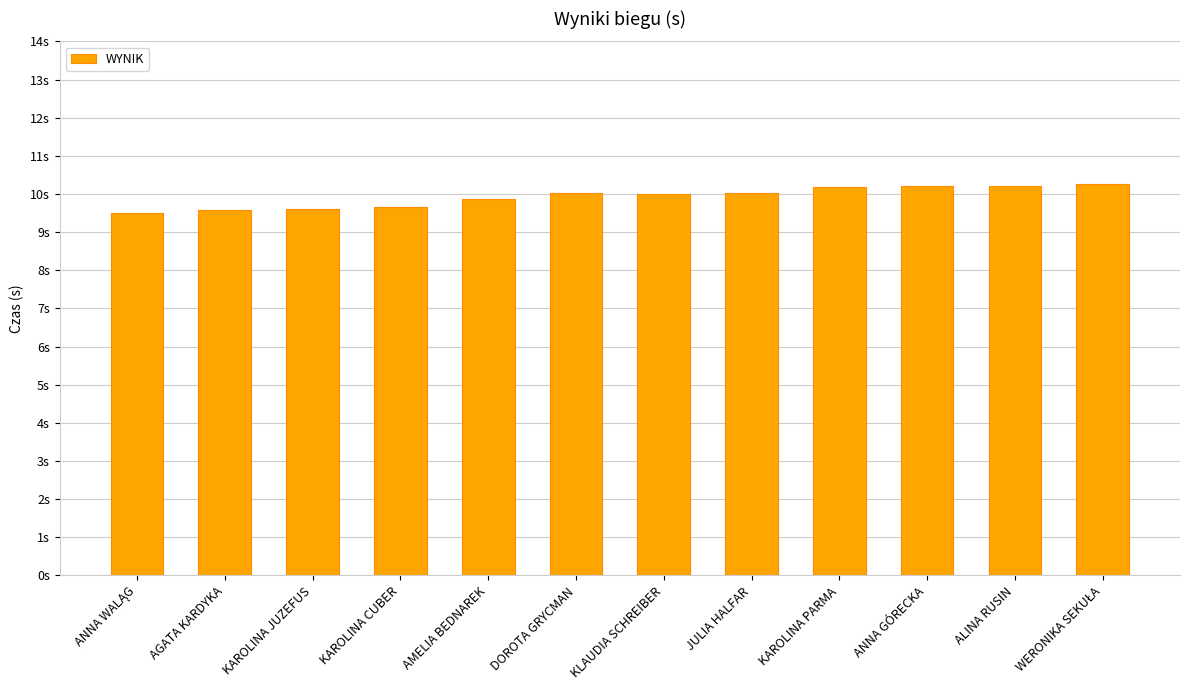

Does the chart contain any negative values?

No